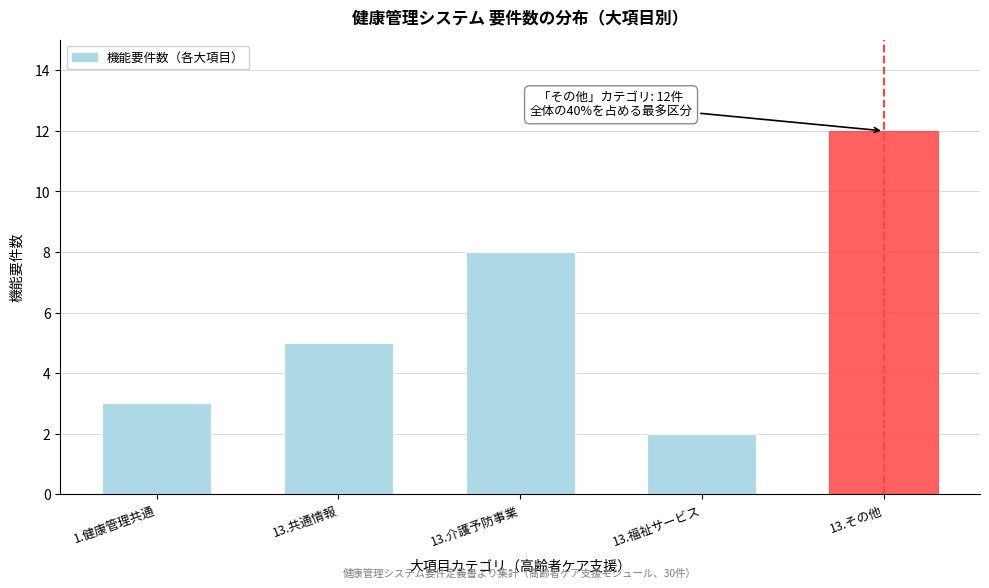

Reading left to right, list all the values displayed in this chart.

3	5	8	2	12